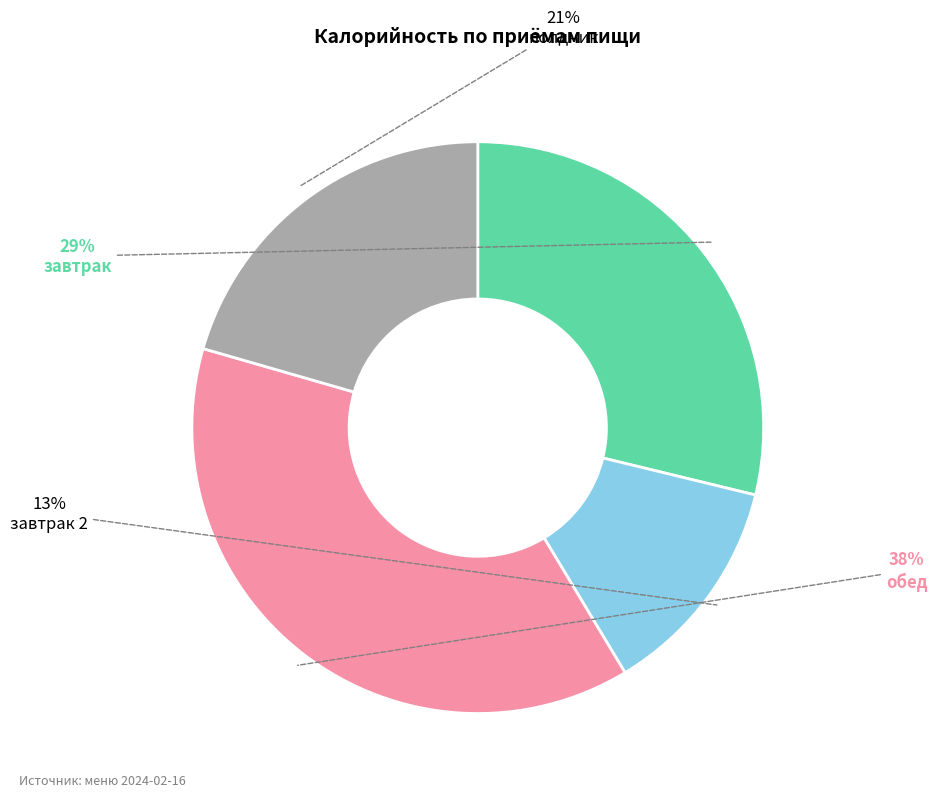

Rank the categories by value from highest to lowest.

обед, завтрак, полдник, завтрак 2